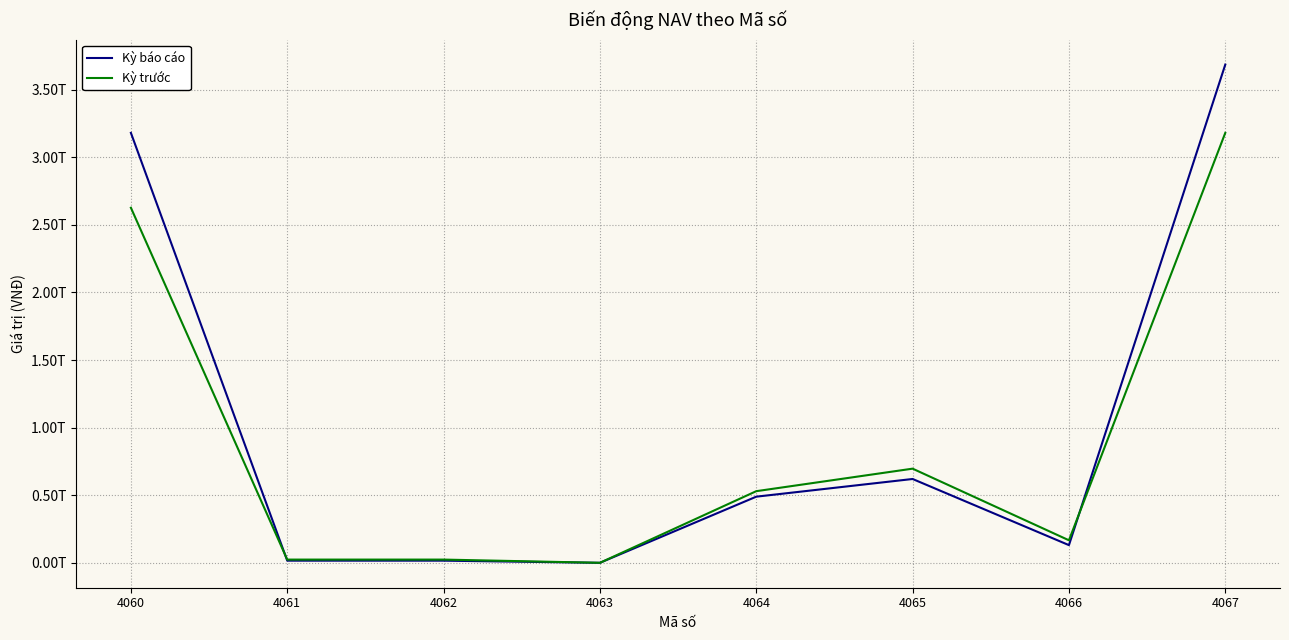

Is this an area chart (filled region under the line)?

No